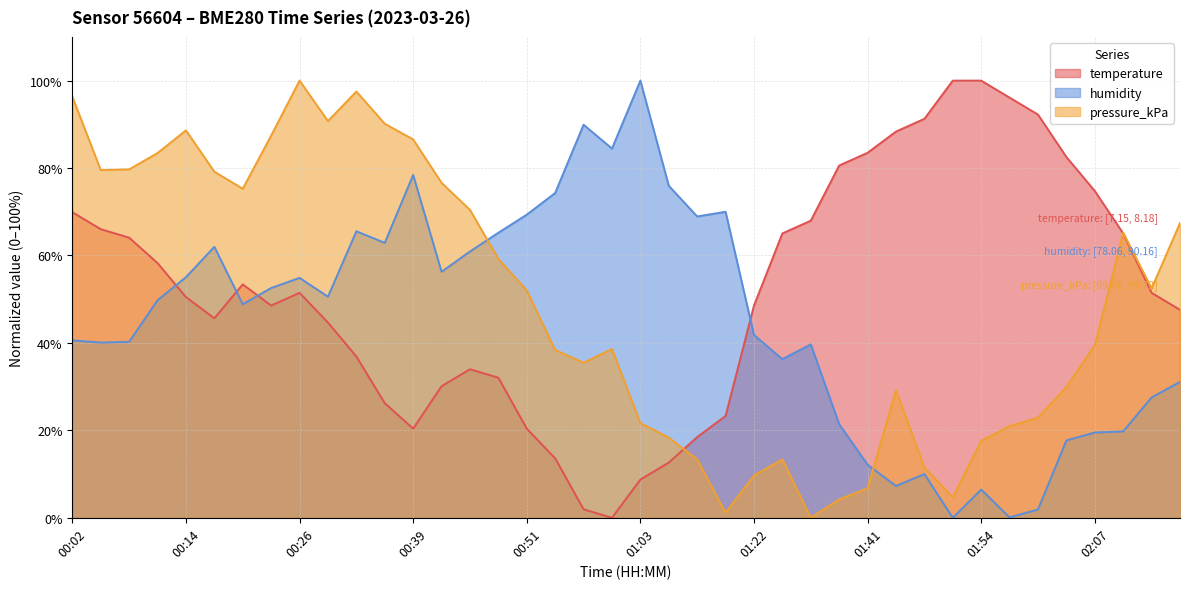

How many data points in humidity are less than 49?

20